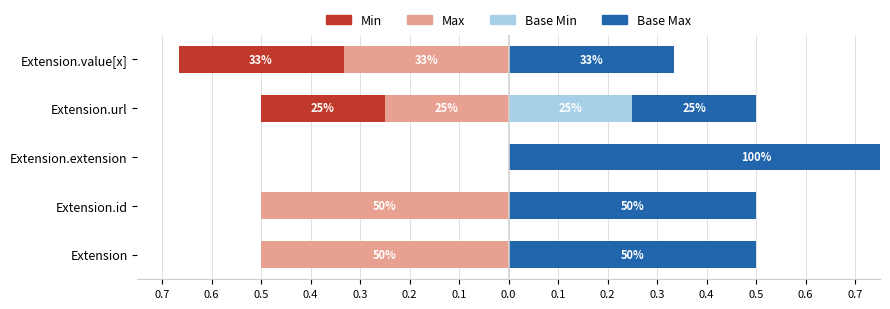

Rank the series at Extension.url from lowest to highest value.

Max, Min, Base Min, Base Max